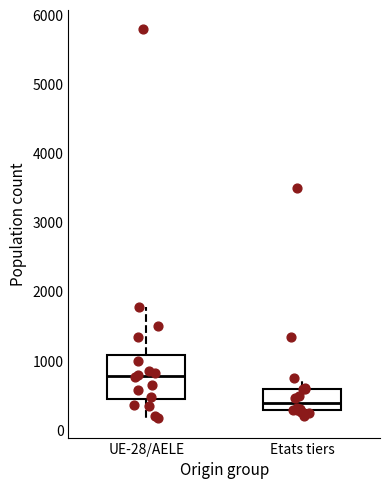

Where is the upper edge of the box for Etats tiers on the y-axis? The values are not printed on the chart, so give them approximately, as read against the axis.

600